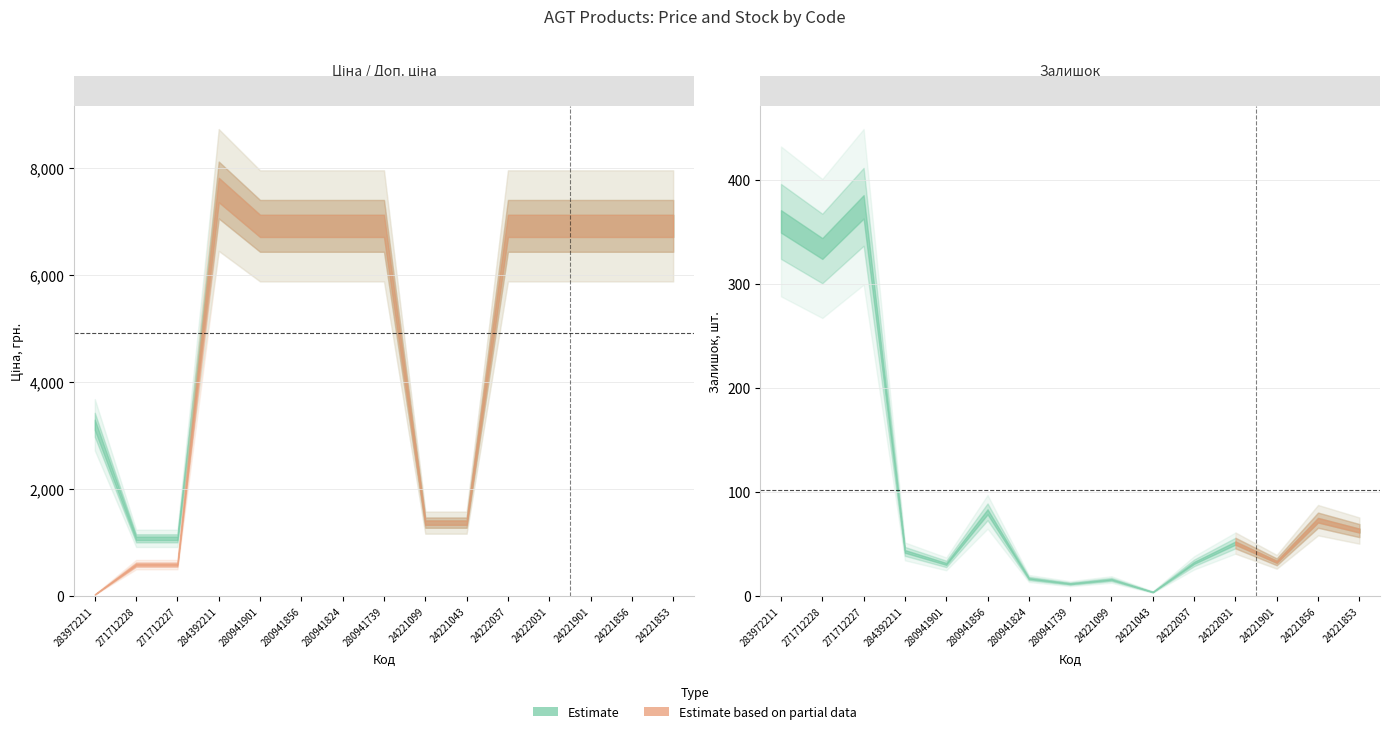

Reading right to left, extract all data points from this chart.

Ціна: 6925.7	6925.7	6925.7	6925.7	6925.7	1375.4	1375.4	6925.7	6925.7	6925.7	6925.7	7596.5	589.9	589.9	32.0
Доп. ціна: 6925.7	6925.7	6925.7	6925.7	6925.7	1375.0	1375.0	6925.7	6925.7	6925.7	6925.7	7596.5	1081.7	1081.7	3205.0
Залишок: 63.0	73.0	33.0	51.0	32.0	4.0	16.0	12.0	17.0	81.0	31.0	43.0	374.0	334.0	360.0